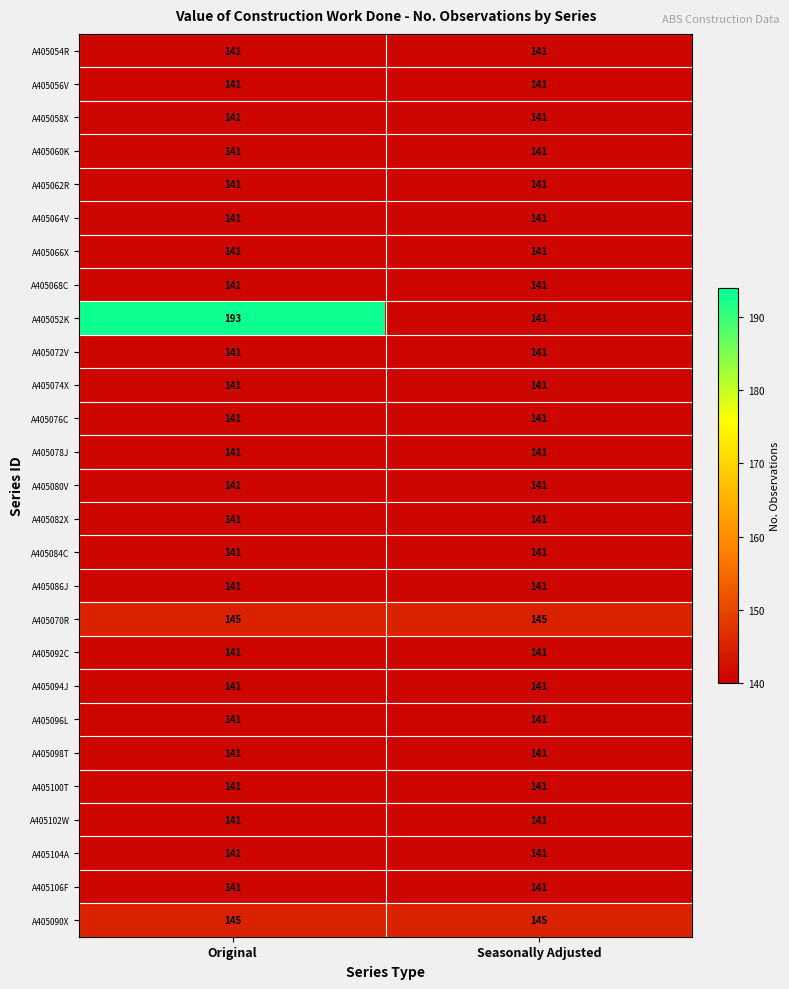

What is the difference between the highest and lowest values at Seasonally Adjusted?

4